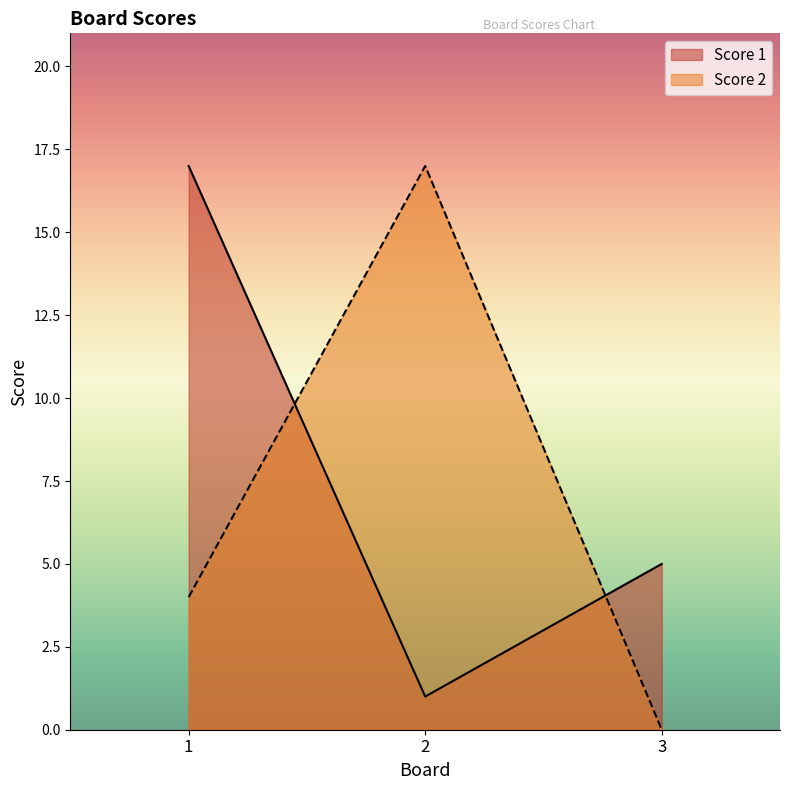

Reading left to right, list all the values displayed in this chart.

Score 1: 17	1	5
Score 2: 4	17	0